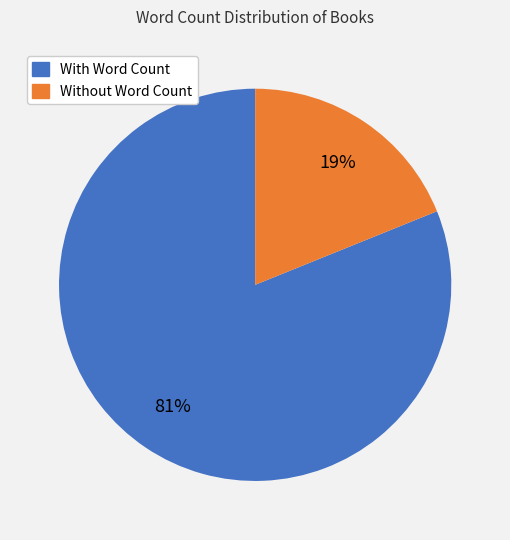

Does any single category account for the majority?

Yes